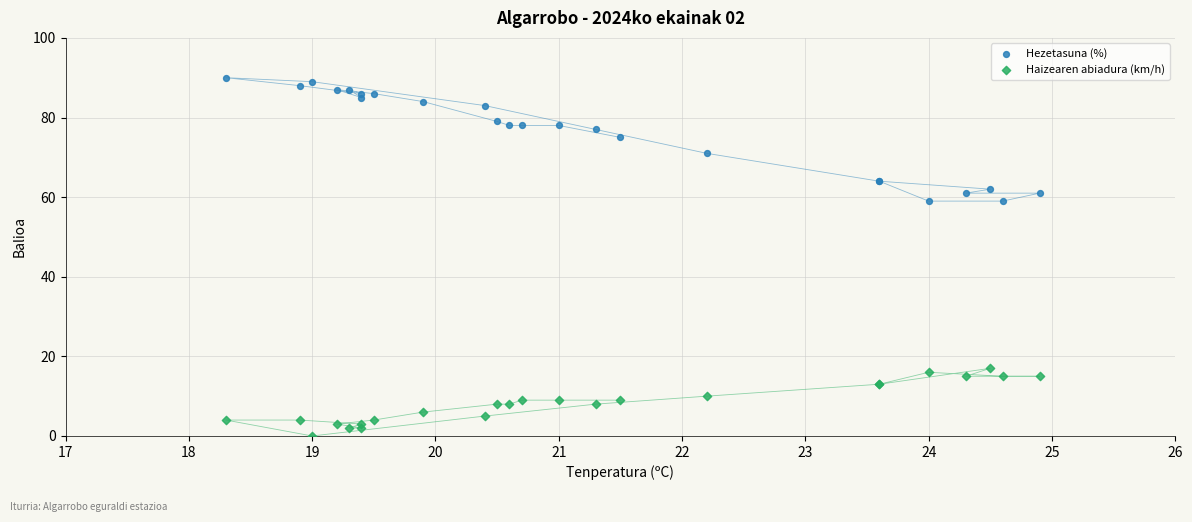

Which series reaches the minimum Y coordinate?

Haizearen abiadura (km/h)